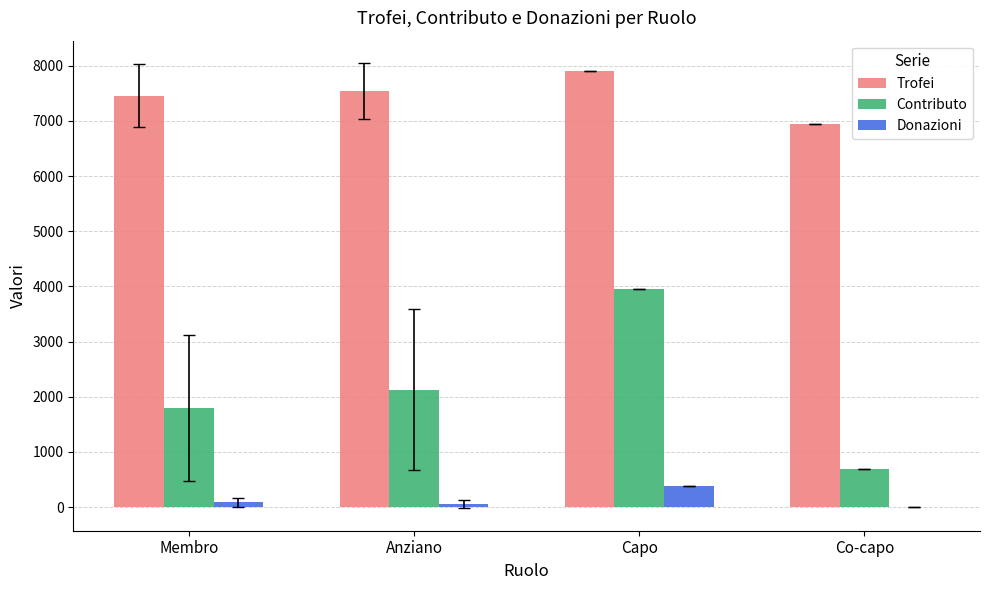

Is the value of Trofei at Membro greater than the value of Donazioni at Membro?

Yes